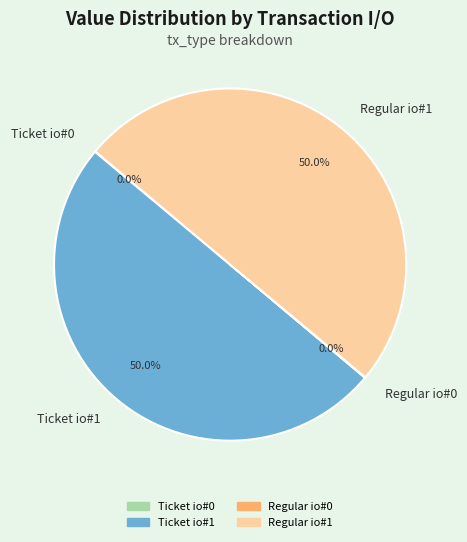

Approximately how many times larger is the value at Regular io#1 compared to Ticket io#1?

1.0